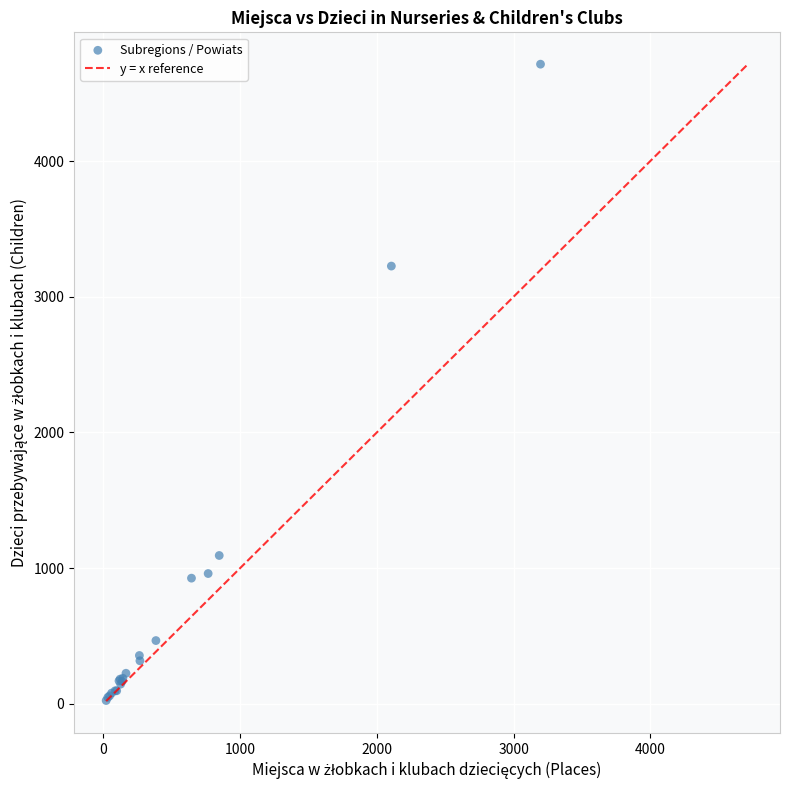

What Y value in the scatter plot is closest to 2369?

3226